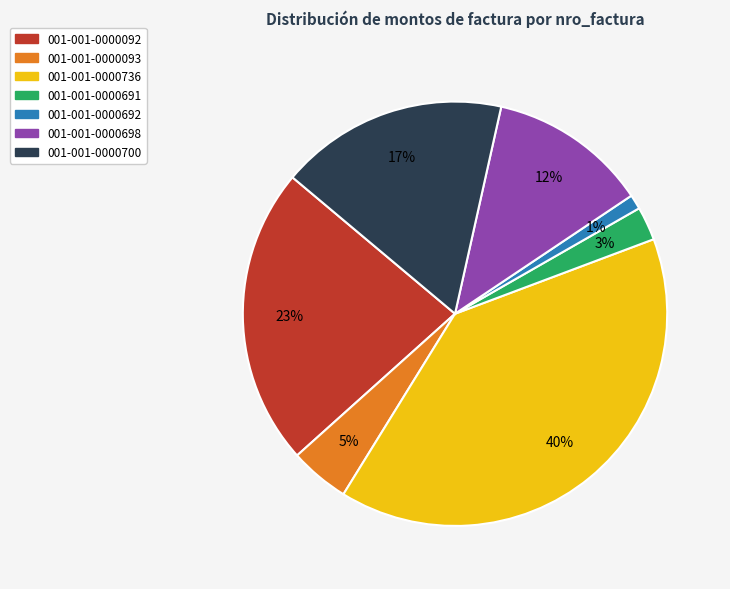

Is the sum of 001-001-0000093 and 001-001-0000692 greater than half?

No